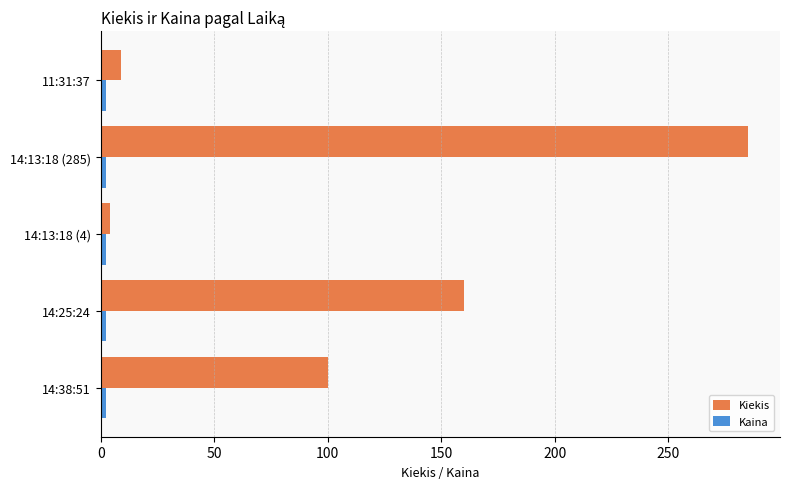

What is the greatest value displayed?

285.0